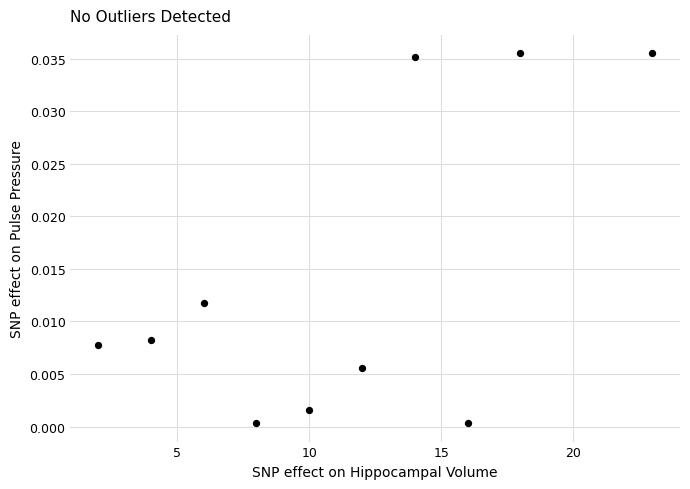

What is the average X value?

11.3